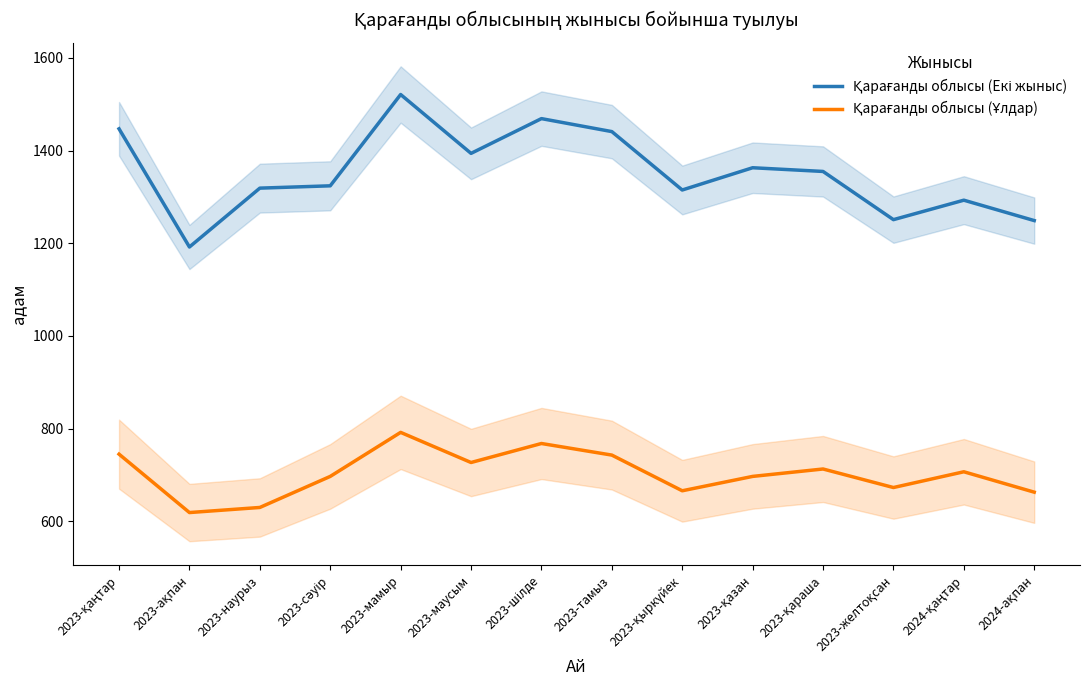

Which label corresponds to the largest value in the chart?

2023-мамыр